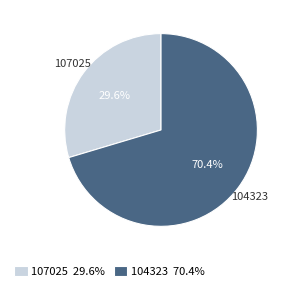

Is it true that 104323 is 85% of the pie?

False